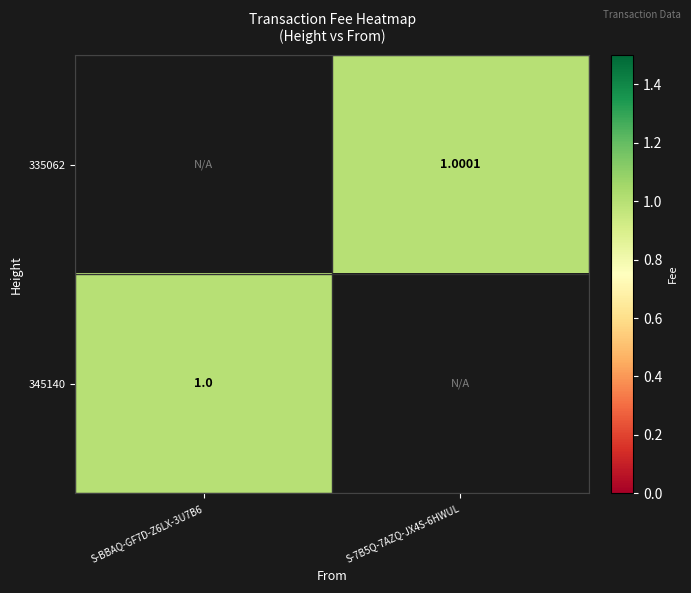

What is the approximate value of 345140 at S-BBAQ-GF7D-Z6LX-3U7B6?

1.0